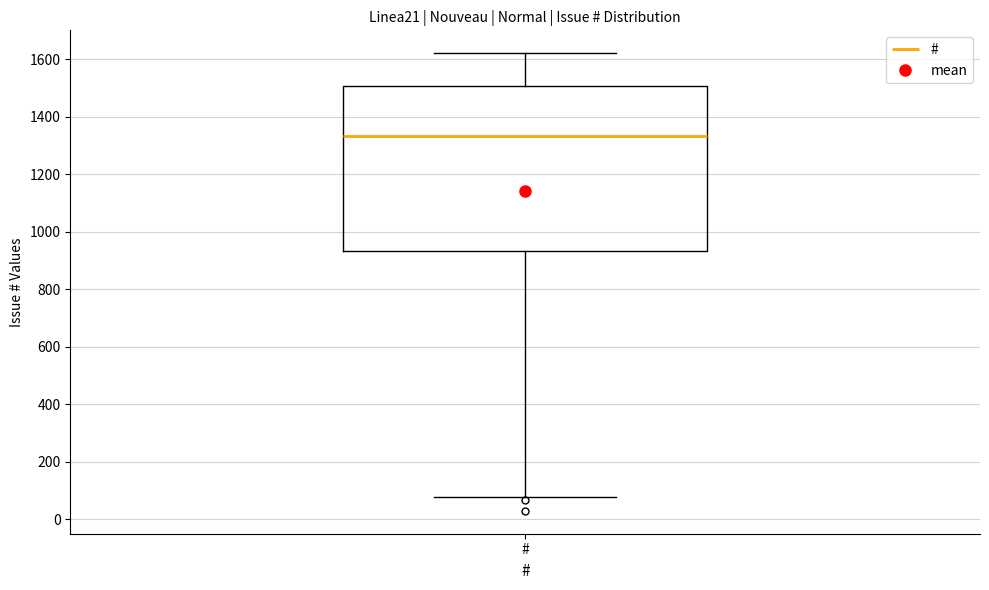

Where is the upper edge of the box for # on the y-axis? The values are not printed on the chart, so give them approximately, as read against the axis.

1500